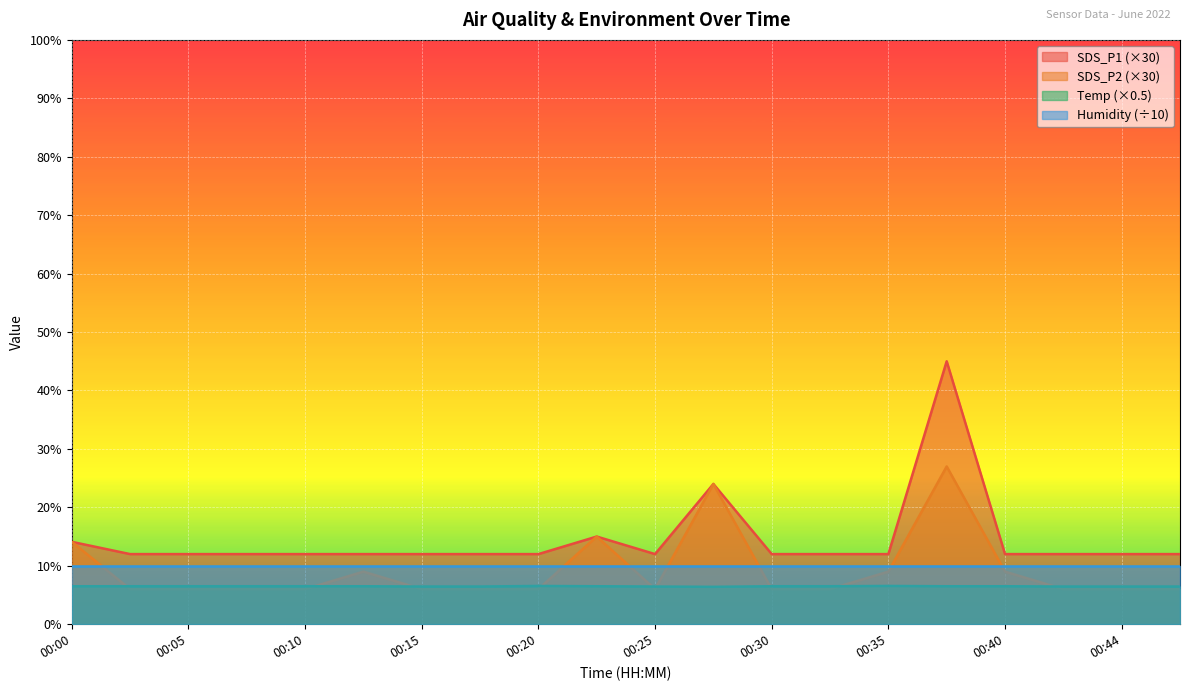

How many interior local peaks does the Temp series have?

2